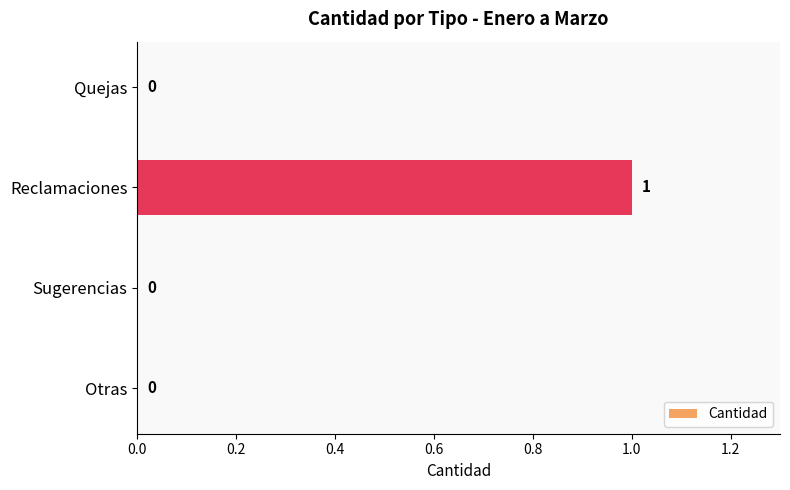

What is the sum of all values?

1